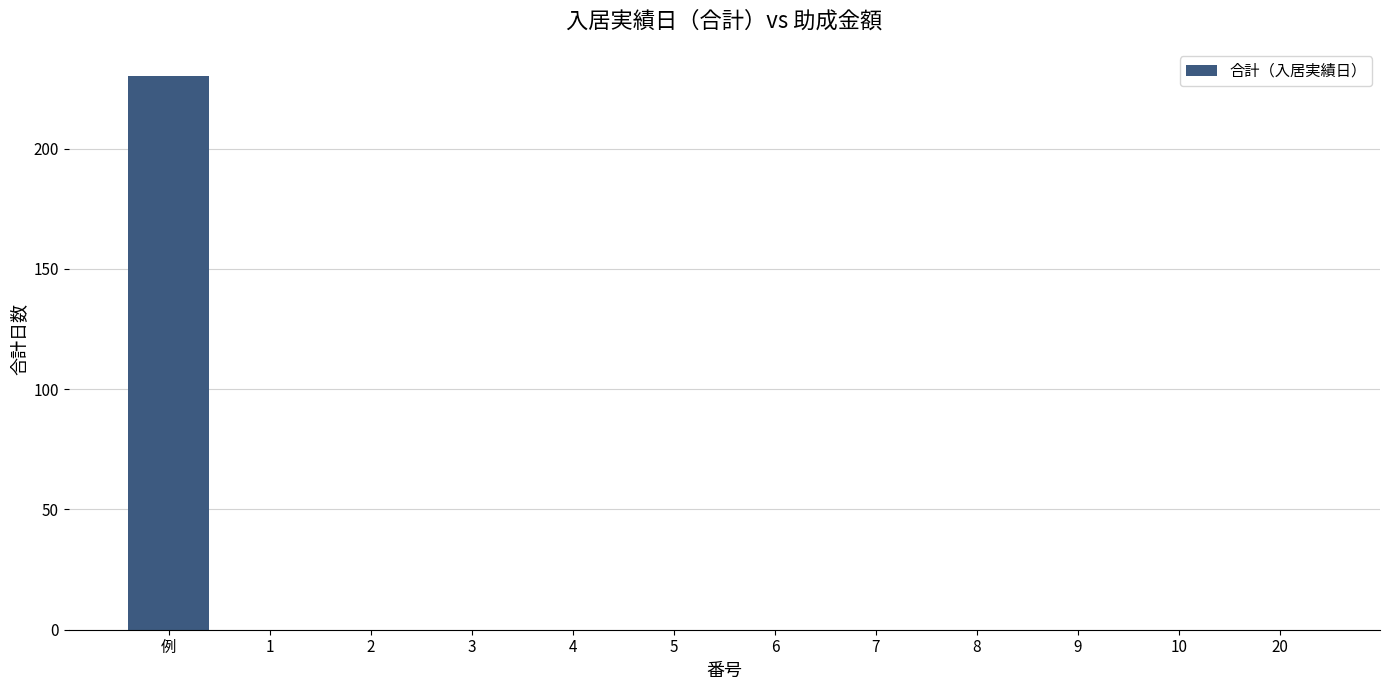

What is the change in value from 例 to 4?

-230